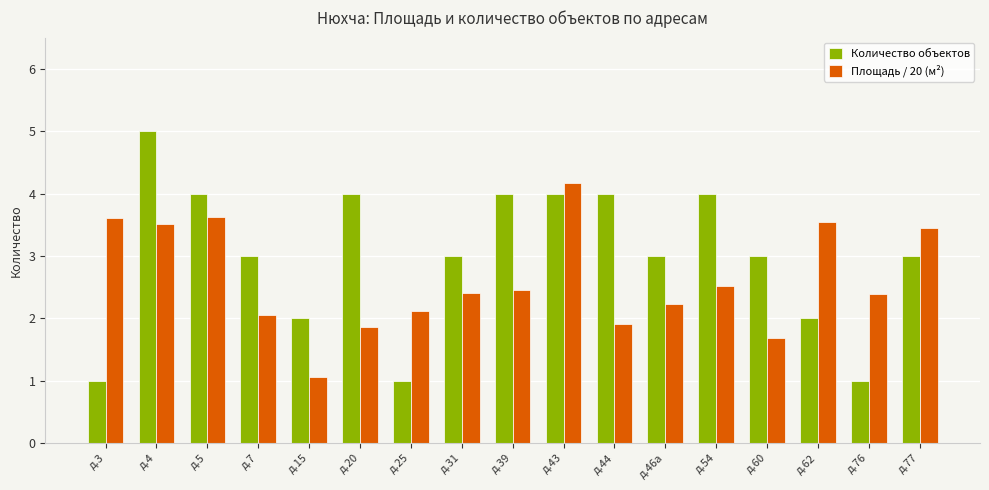

The value of Площадь / 20 (м²) at д.39 is 2.5. True or false?

True